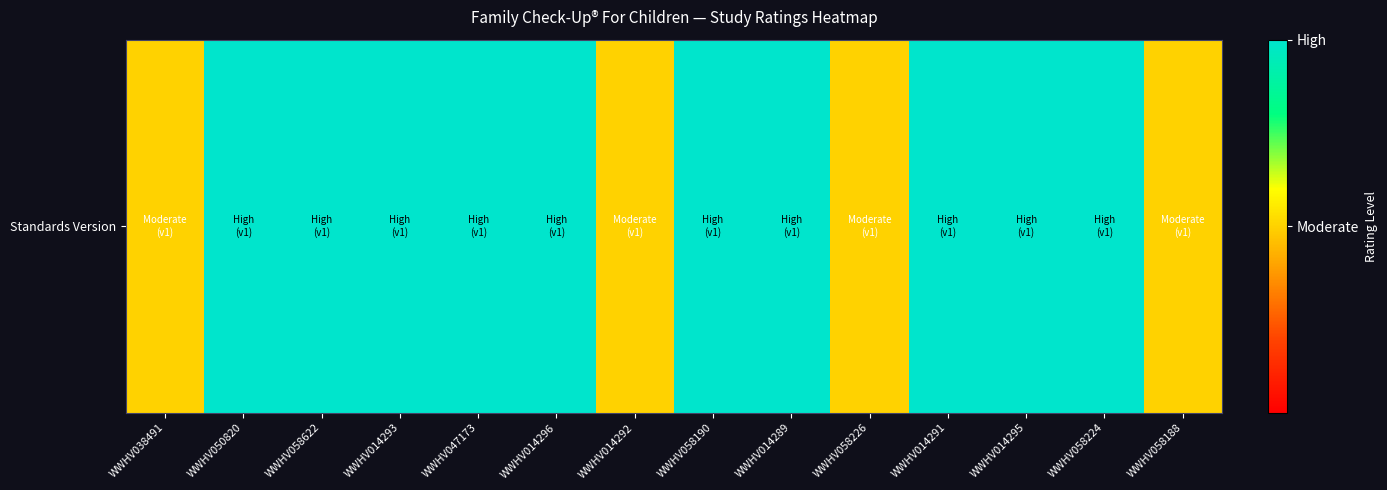

How many data points does each series have?

14